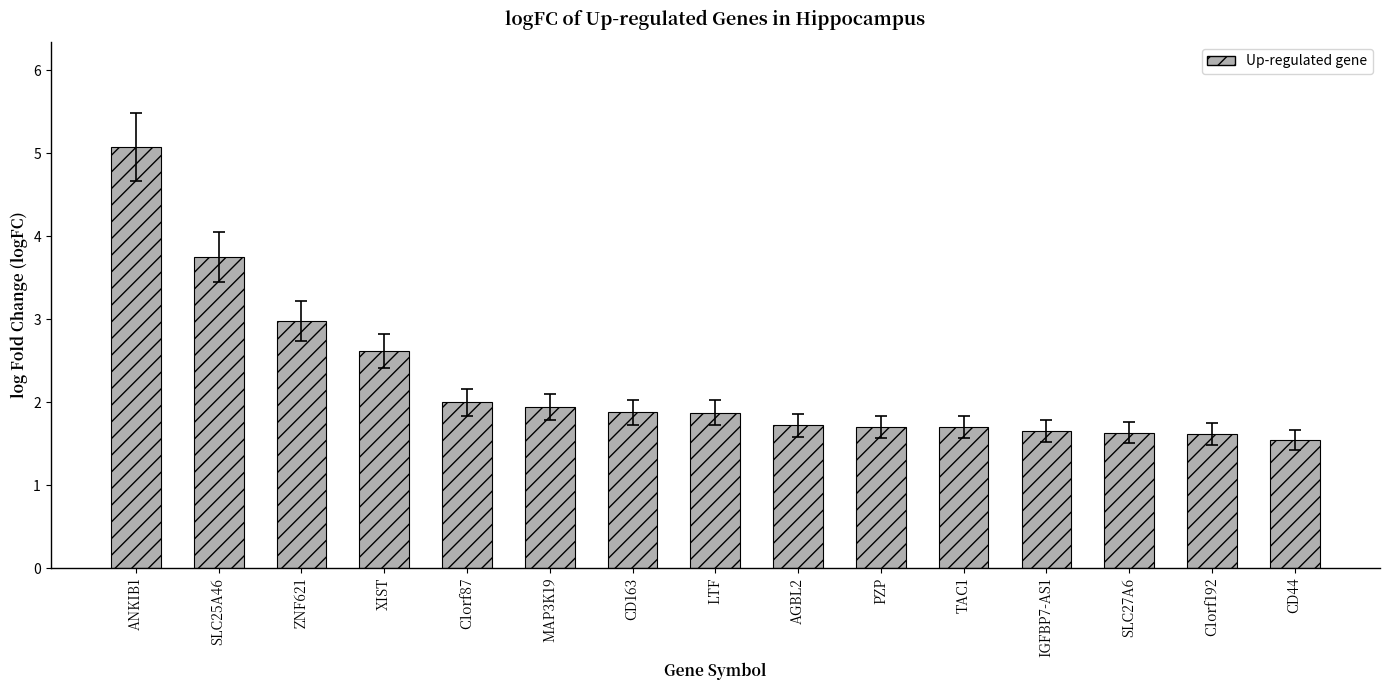

What is the difference between the maximum and minimum values?

3.5